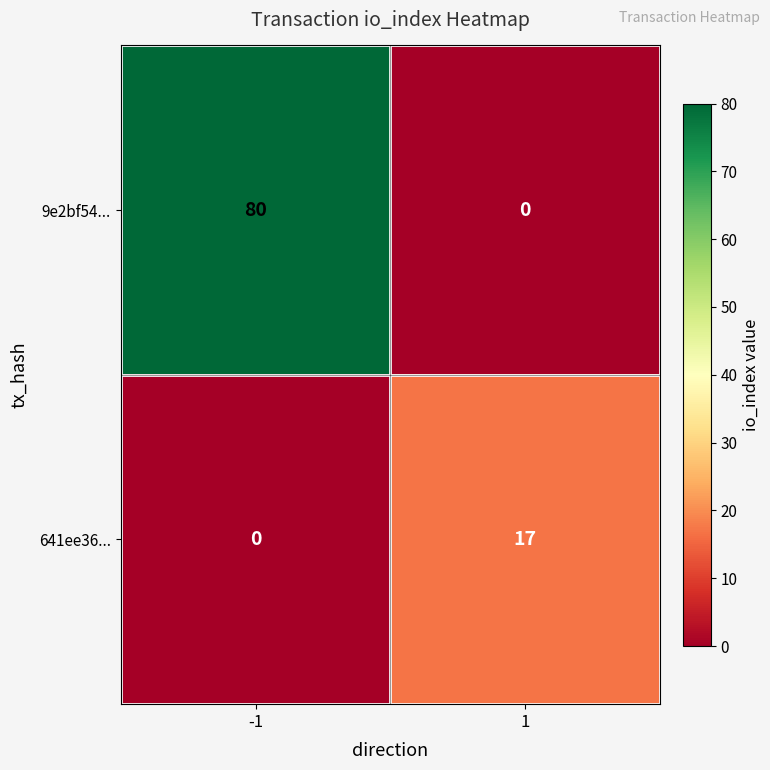

What is the total value across all series at 1?

17